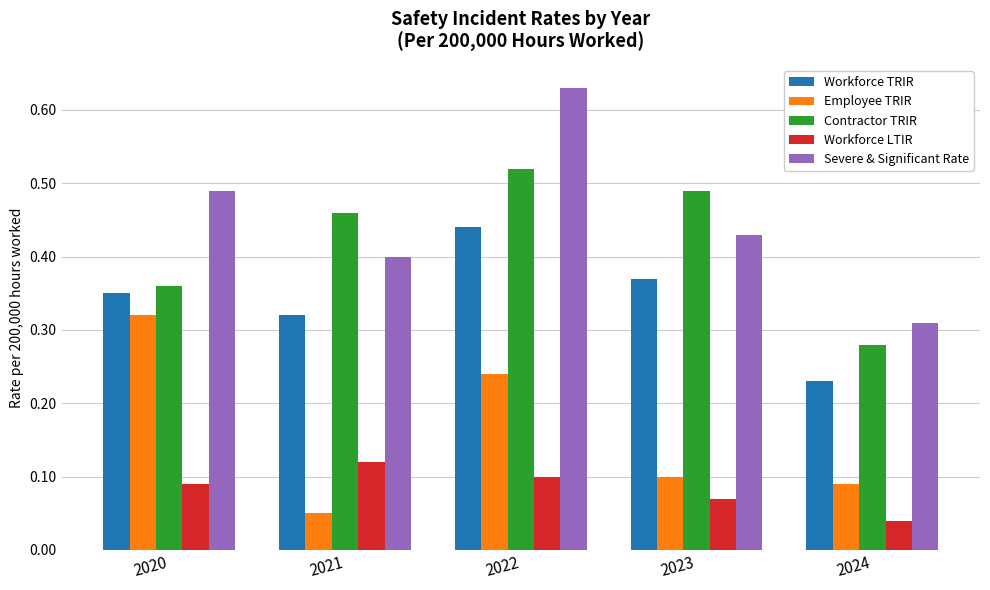

Where is Severe & Significant Rate nearest to the value 0?

2024